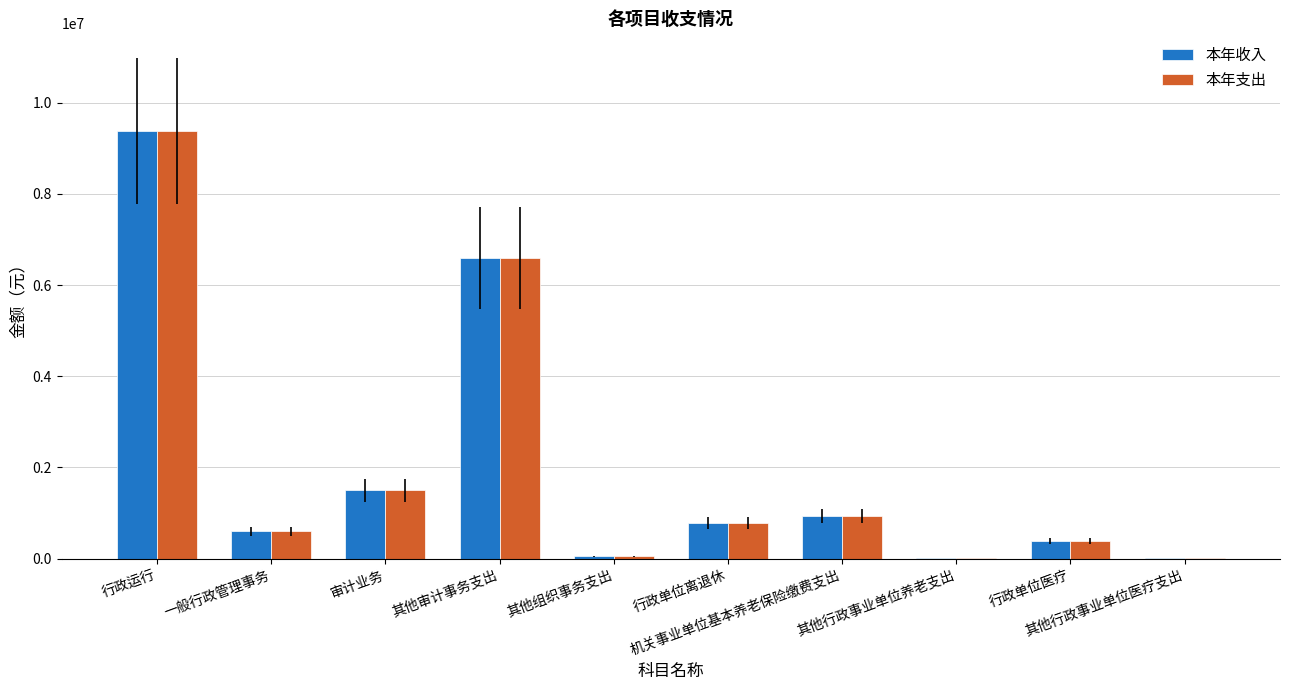

What position from the left is 其他行政事业单位养老支出?

8